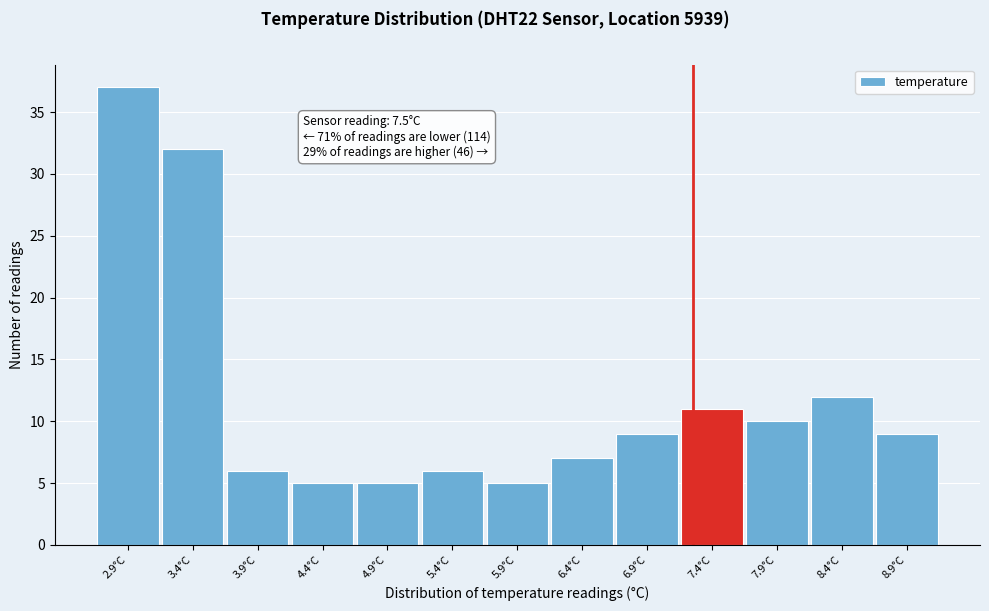

Reading right to left, transcribe all the data shown in this chart.

8.9°C=9	8.4°C=12	7.9°C=10	7.4°C=11	6.9°C=9	6.4°C=7	5.9°C=5	5.4°C=6	4.9°C=5	4.4°C=5	3.9°C=6	3.4°C=32	2.9°C=37